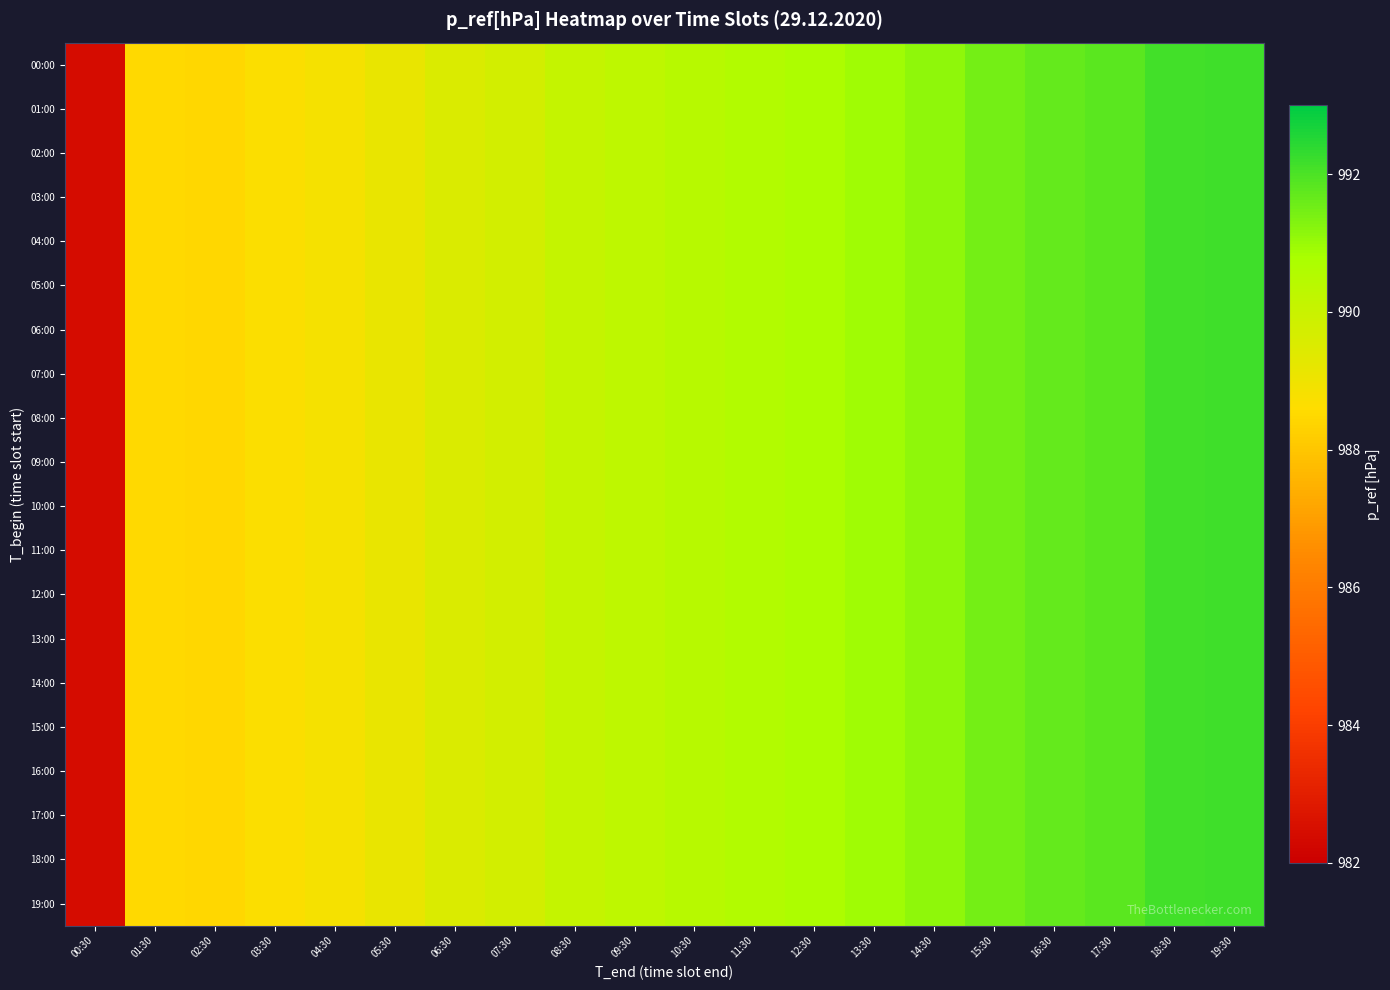

Which series has the largest total across all categories?

00:00